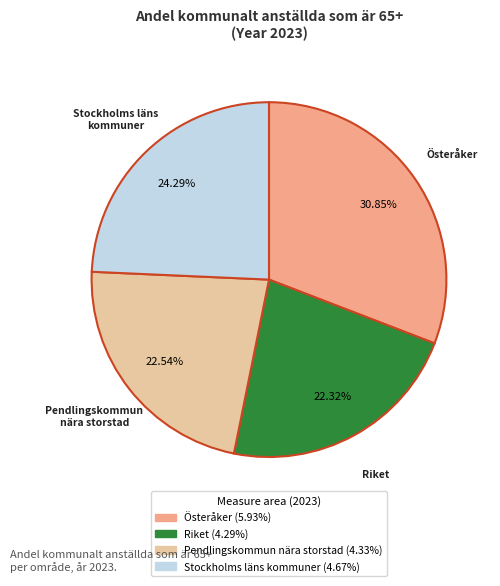

What is the largest slice in the pie chart?

Österåker